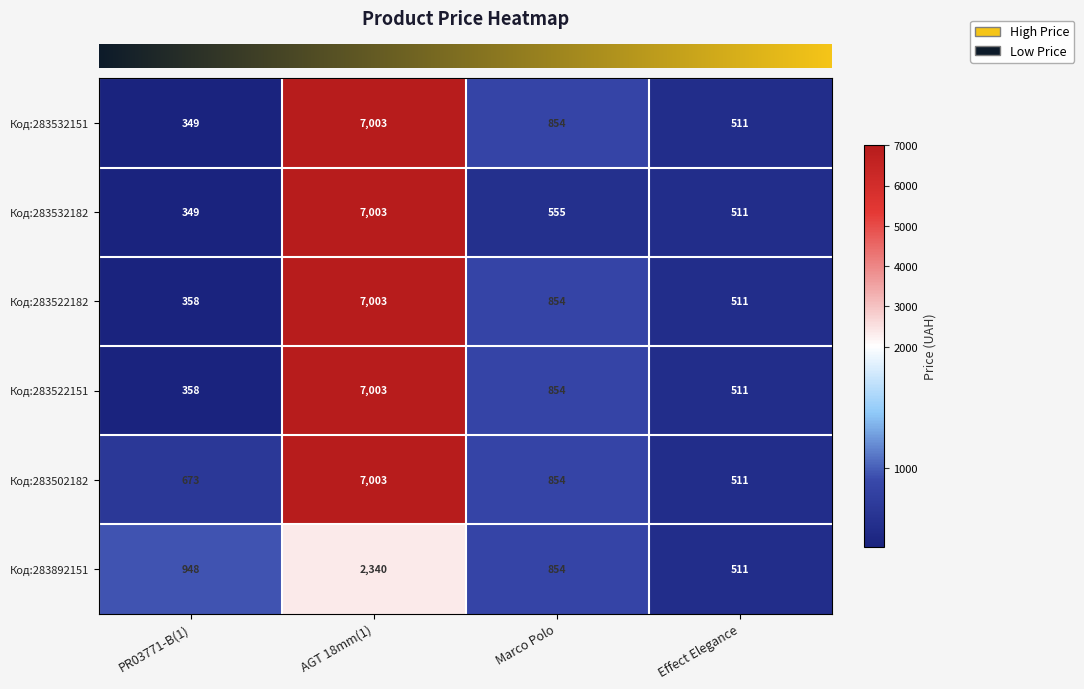

What is the average value of the Код:283532151 series?

2179